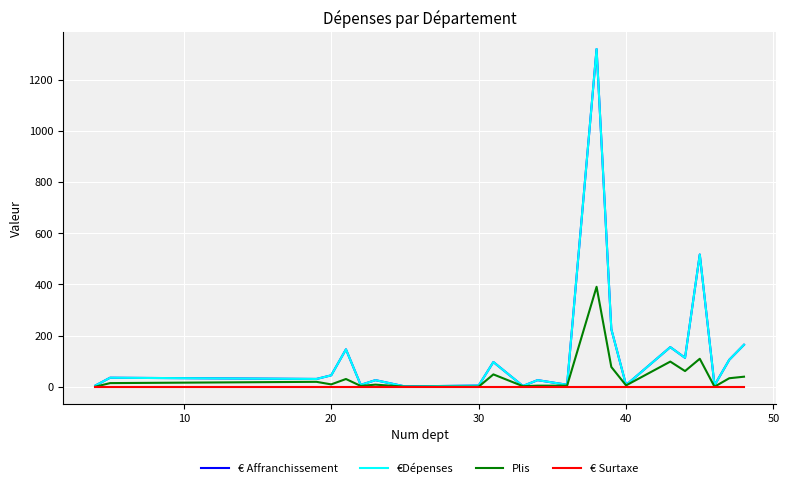

Reading right to left, transcribe all the data shown in this chart.

€ Affranchissement: 164.7	106.0	6.5	517.0	113.8	155.4	7.4	225.7	1319.3	8.5	26.6	3.7	97.2	5.4	2.0	26.5	8.0	146.8	45.3	31.2	36.0	5.4
€Dépenses: 164.7	106.0	6.5	517.0	113.8	155.4	7.4	225.7	1319.3	8.5	26.6	3.7	97.2	5.4	2.0	26.5	8.0	146.8	45.3	31.2	36.0	5.4
Plis: 40.0	34.0	1.0	110.0	62.0	99.0	6.0	78.0	391.0	5.0	5.0	3.0	49.0	1.0	1.0	9.0	4.0	31.0	10.0	20.0	15.0	1.0
€ Surtaxe: 0.0	0.0	0.0	0.0	0.0	0.0	0.0	0.0	0.0	0.0	0.0	0.0	0.0	0.0	0.0	0.0	0.0	0.0	0.0	0.0	0.0	0.0